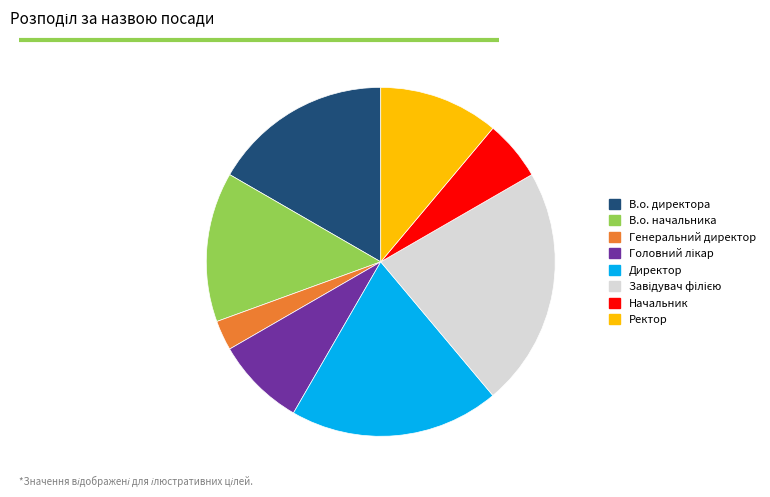

How many segments does this pie chart have?

8